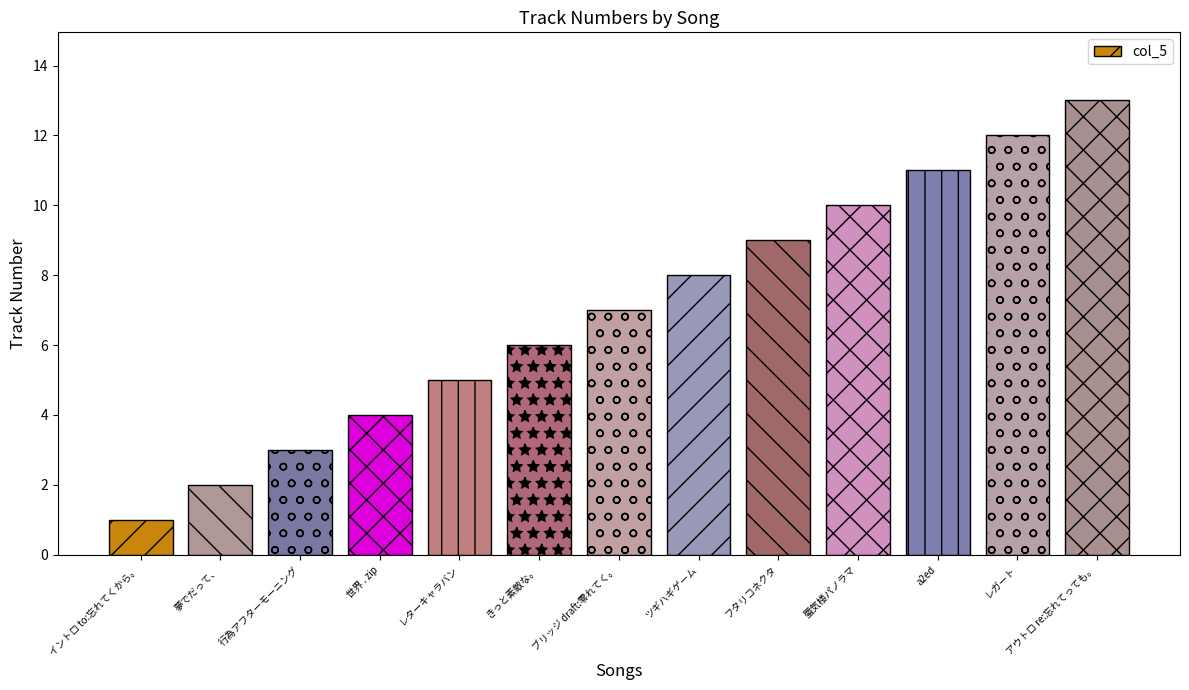

True or false: the data shows 2 at イントロ to:忘れてくから。.

False